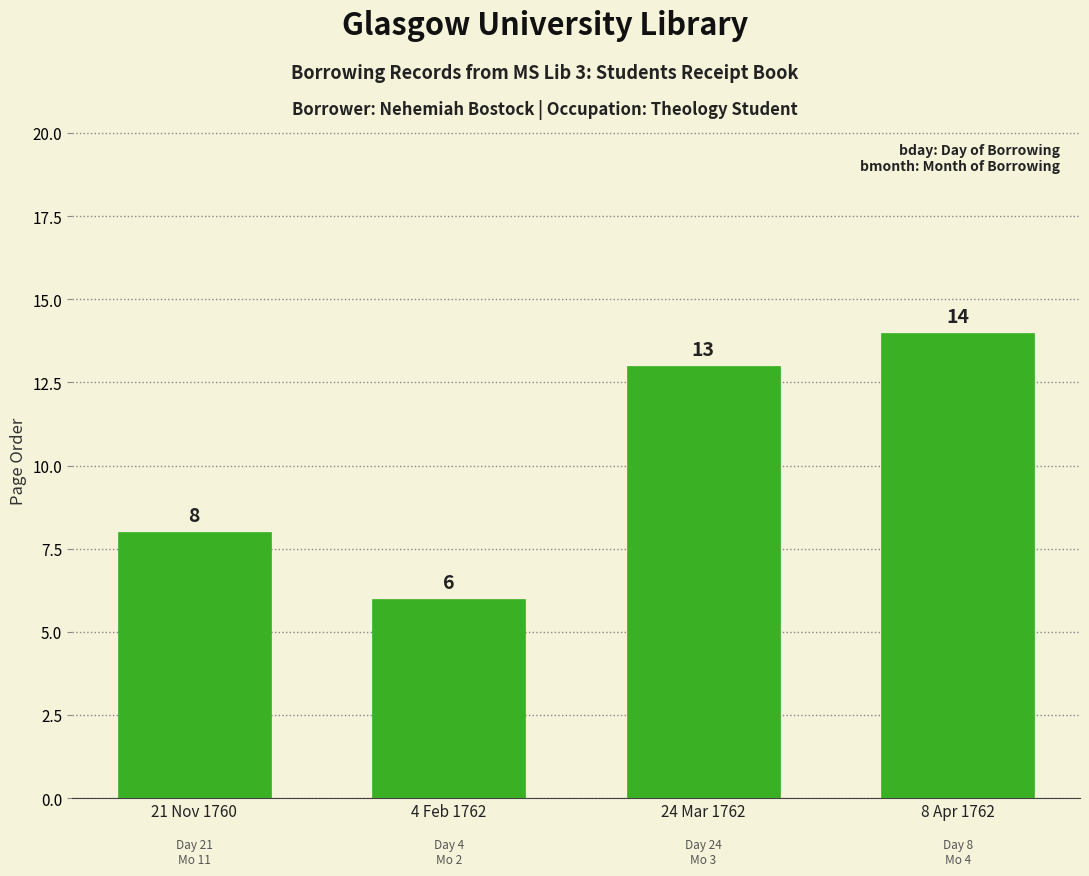

What is the maximum value shown in the chart?

14